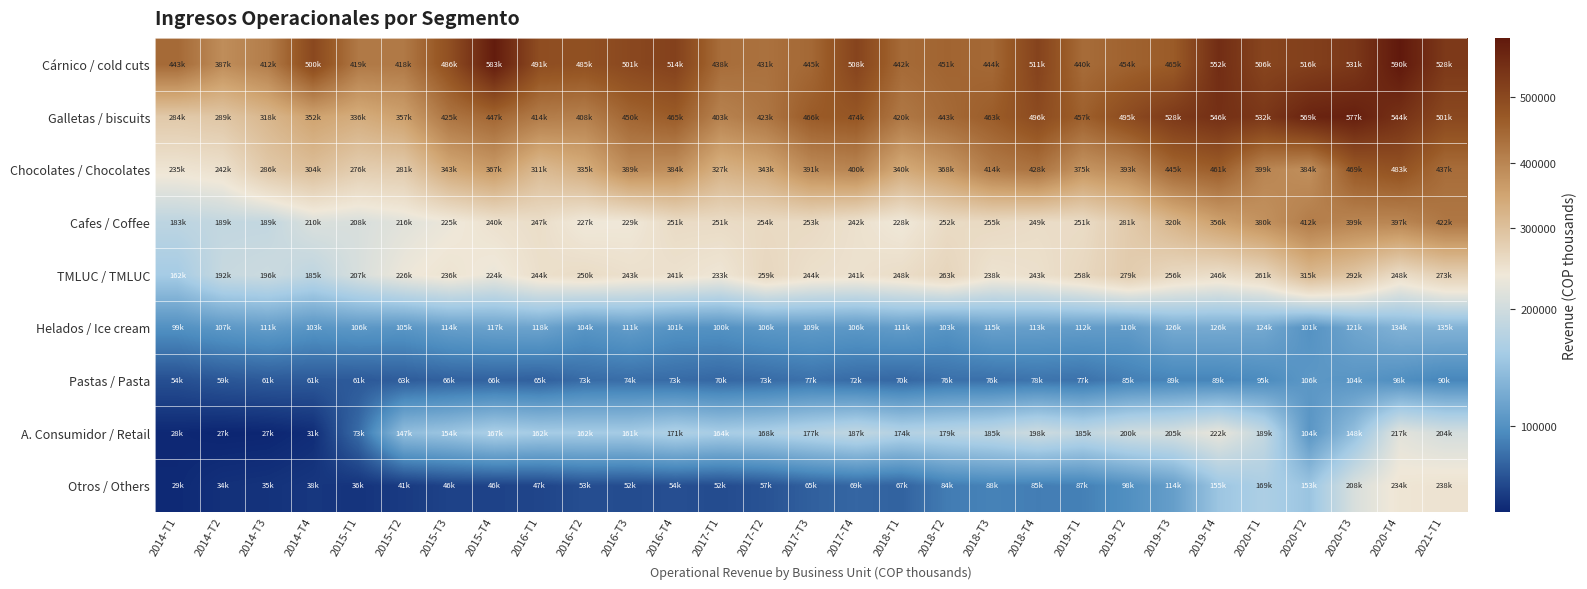

Reading right to left, transcribe all the data shown in this chart.

Cárnico / cold cuts: 2021-T1=528991	2020-T4=590055	2020-T3=531662	2020-T2=516761	2020-T1=506787	2019-T4=552052	2019-T3=465704	2019-T2=454210	2019-T1=440056	2018-T4=511381	2018-T3=444751	2018-T2=451233	2018-T1=442387	2017-T4=508883	2017-T3=445921	2017-T2=431329	2017-T1=438049	2016-T4=514081	2016-T3=501257	2016-T2=485181	2016-T1=491447	2015-T4=583829	2015-T3=486594	2015-T2=418806	2015-T1=419295	2014-T4=500780	2014-T3=412441	2014-T2=387812	2014-T1=443560
Galletas / biscuits: 2021-T1=501693	2020-T4=544446	2020-T3=577083	2020-T2=569351	2020-T1=532799	2019-T4=546970	2019-T3=528642	2019-T2=495631	2019-T1=457882	2018-T4=496348	2018-T3=463560	2018-T2=443099	2018-T1=420374	2017-T4=474290	2017-T3=466375	2017-T2=423933	2017-T1=403837	2016-T4=465161	2016-T3=450011	2016-T2=408020	2016-T1=414464	2015-T4=447809	2015-T3=425501	2015-T2=357216	2015-T1=336315	2014-T4=352657	2014-T3=318492	2014-T2=289823	2014-T1=284776
Chocolates / Chocolates: 2021-T1=437938	2020-T4=483275	2020-T3=469637	2020-T2=384372	2020-T1=399917	2019-T4=461758	2019-T3=445916	2019-T2=393655	2019-T1=375382	2018-T4=428851	2018-T3=414854	2018-T2=368855	2018-T1=340232	2017-T4=400914	2017-T3=391833	2017-T2=343405	2017-T1=327582	2016-T4=384160	2016-T3=389456	2016-T2=335947	2016-T1=311157	2015-T4=367071	2015-T3=343207	2015-T2=281364	2015-T1=276511	2014-T4=304204	2014-T3=286123	2014-T2=242515	2014-T1=235548
Cafes / Coffee: 2021-T1=422066	2020-T4=397996	2020-T3=399648	2020-T2=412780	2020-T1=380663	2019-T4=356193	2019-T3=320878	2019-T2=281576	2019-T1=251438	2018-T4=249598	2018-T3=255182	2018-T2=252491	2018-T1=228386	2017-T4=242018	2017-T3=253956	2017-T2=254356	2017-T1=251620	2016-T4=251723	2016-T3=229598	2016-T2=227333	2016-T1=247791	2015-T4=240781	2015-T3=225656	2015-T2=216460	2015-T1=208206	2014-T4=210320	2014-T3=189217	2014-T2=189085	2014-T1=183696
TMLUC / TMLUC: 2021-T1=273608	2020-T4=248980	2020-T3=292181	2020-T2=315050	2020-T1=261079	2019-T4=246989	2019-T3=256604	2019-T2=279912	2019-T1=258451	2018-T4=243882	2018-T3=238885	2018-T2=263046	2018-T1=248783	2017-T4=241321	2017-T3=244625	2017-T2=259095	2017-T1=233205	2016-T4=241718	2016-T3=243518	2016-T2=250697	2016-T1=244967	2015-T4=224832	2015-T3=236982	2015-T2=226606	2015-T1=207983	2014-T4=185402	2014-T3=196842	2014-T2=192774	2014-T1=162709
Helados / Ice cream: 2021-T1=135585	2020-T4=134786	2020-T3=121686	2020-T2=101356	2020-T1=124707	2019-T4=126593	2019-T3=126311	2019-T2=110550	2019-T1=112129	2018-T4=113942	2018-T3=115630	2018-T2=103398	2018-T1=111391	2017-T4=106865	2017-T3=109255	2017-T2=106745	2017-T1=100595	2016-T4=101743	2016-T3=111270	2016-T2=104385	2016-T1=118998	2015-T4=117573	2015-T3=114150	2015-T2=105018	2015-T1=106996	2014-T4=103768	2014-T3=111595	2014-T2=107118	2014-T1=99588
Pastas / Pasta: 2021-T1=90615	2020-T4=98025	2020-T3=104643	2020-T2=106883	2020-T1=95004	2019-T4=89941	2019-T3=89972	2019-T2=85847	2019-T1=77252	2018-T4=78855	2018-T3=76268	2018-T2=76400	2018-T1=70468	2017-T4=72971	2017-T3=77197	2017-T2=73021	2017-T1=70407	2016-T4=73275	2016-T3=74524	2016-T2=73360	2016-T1=65572	2015-T4=66994	2015-T3=66235	2015-T2=63493	2015-T1=61206	2014-T4=61281	2014-T3=61716	2014-T2=59593	2014-T1=54756
A. Consumidor / Retail: 2021-T1=204684	2020-T4=217527	2020-T3=148611	2020-T2=104961	2020-T1=189257	2019-T4=222669	2019-T3=205542	2019-T2=200459	2019-T1=185966	2018-T4=198481	2018-T3=185080	2018-T2=179272	2018-T1=174884	2017-T4=187094	2017-T3=177319	2017-T2=168351	2017-T1=164191	2016-T4=171002	2016-T3=161721	2016-T2=162239	2016-T1=162072	2015-T4=167439	2015-T3=154511	2015-T2=147207	2015-T1=73139	2014-T4=31845	2014-T3=27672	2014-T2=27012	2014-T1=28937
Otros / Others: 2021-T1=238520	2020-T4=234181	2020-T3=208337	2020-T2=153935	2020-T1=169120	2019-T4=155650	2019-T3=114050	2019-T2=98835	2019-T1=87186	2018-T4=85430	2018-T3=88574	2018-T2=84375	2018-T1=67440	2017-T4=69839	2017-T3=65862	2017-T2=57008	2017-T1=52337	2016-T4=54482	2016-T3=52657	2016-T2=53905	2016-T1=47748	2015-T4=46488	2015-T3=46364	2015-T2=41011	2015-T1=36569	2014-T4=38453	2014-T3=35663	2014-T2=34405	2014-T1=29635